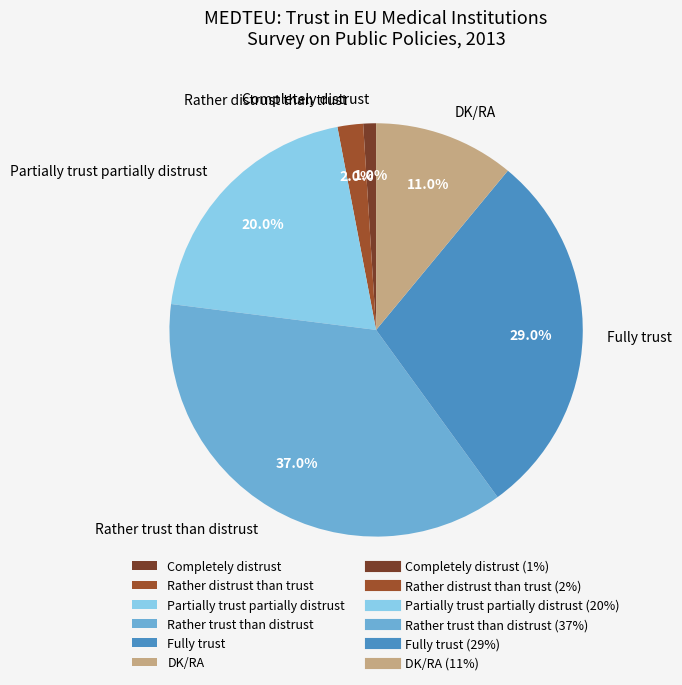

How many slices are in this pie chart?

6